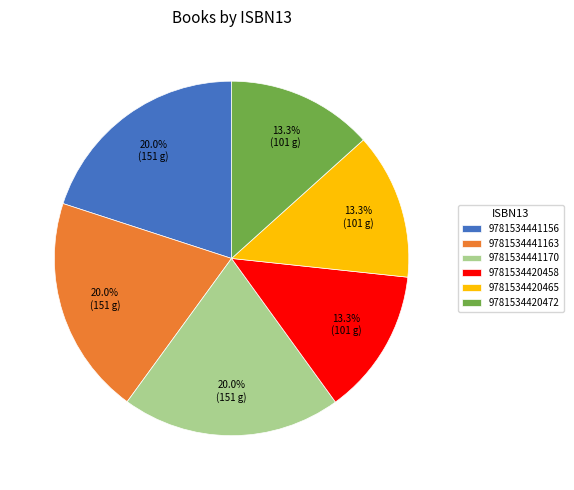

Is it true that 9781534441163 is 13% of the pie?

False